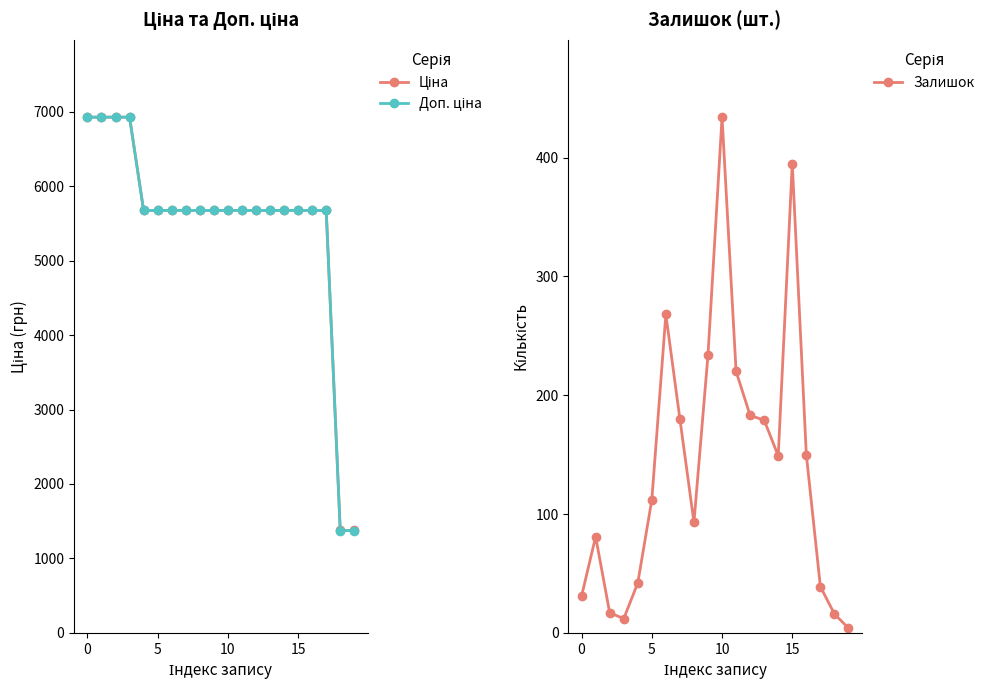

True or false: Ціна has a value of 5673.8 at 11.

True